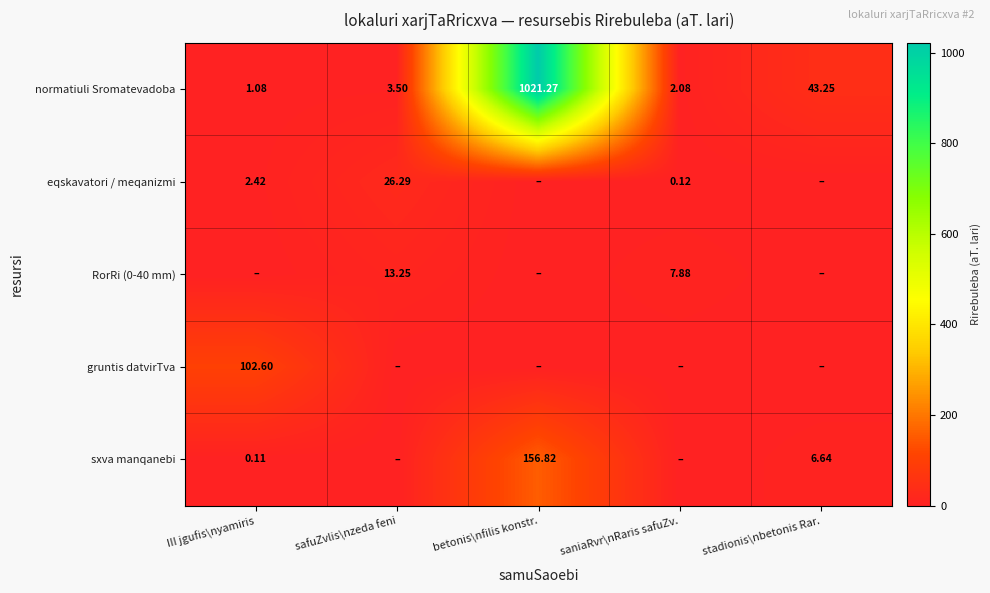

How many data points in normatiuli Sromatevadoba are above 3?

3